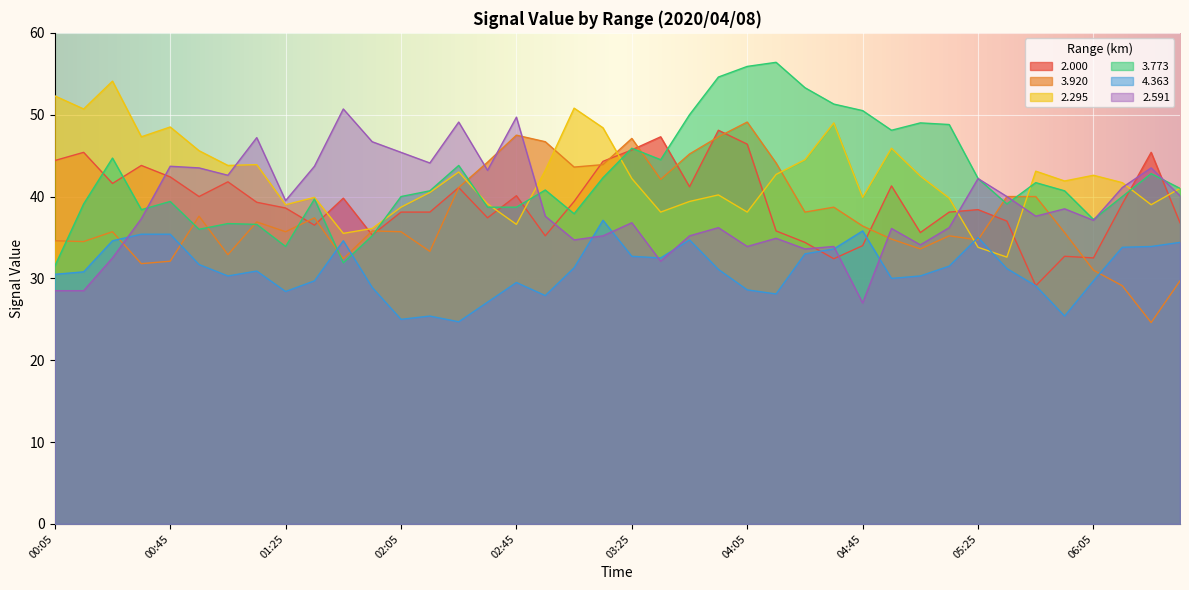

Which series has the widest spread of values?

3.773